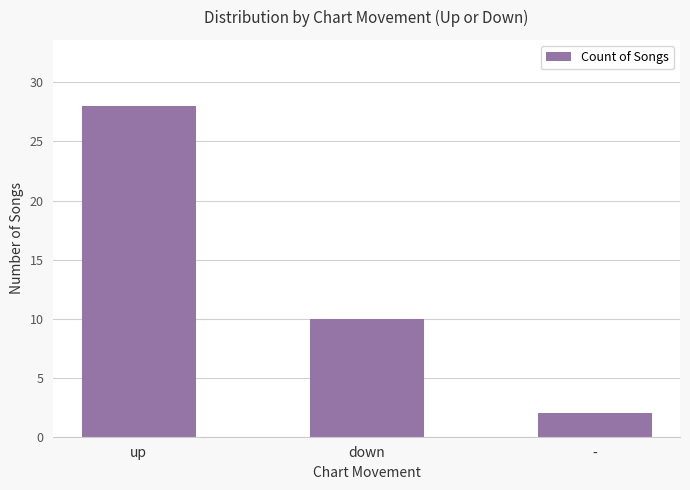

What is the difference between the values at - and up?

26